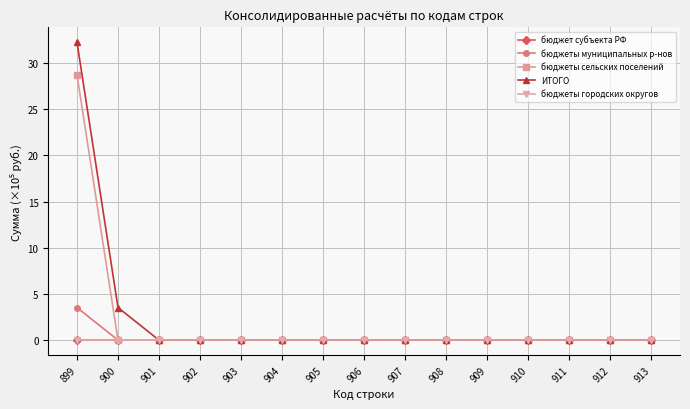

Is this an area chart (filled region under the line)?

No